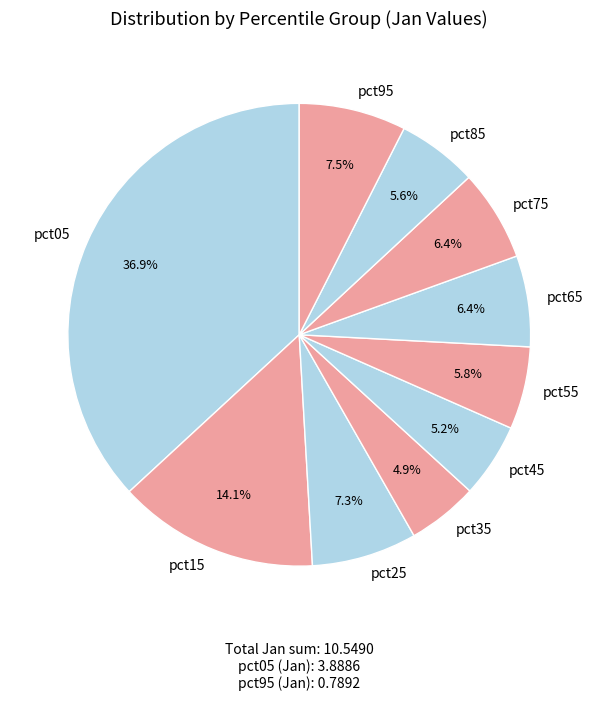

The pct65 slice represents 1% of the pie. True or false?

False